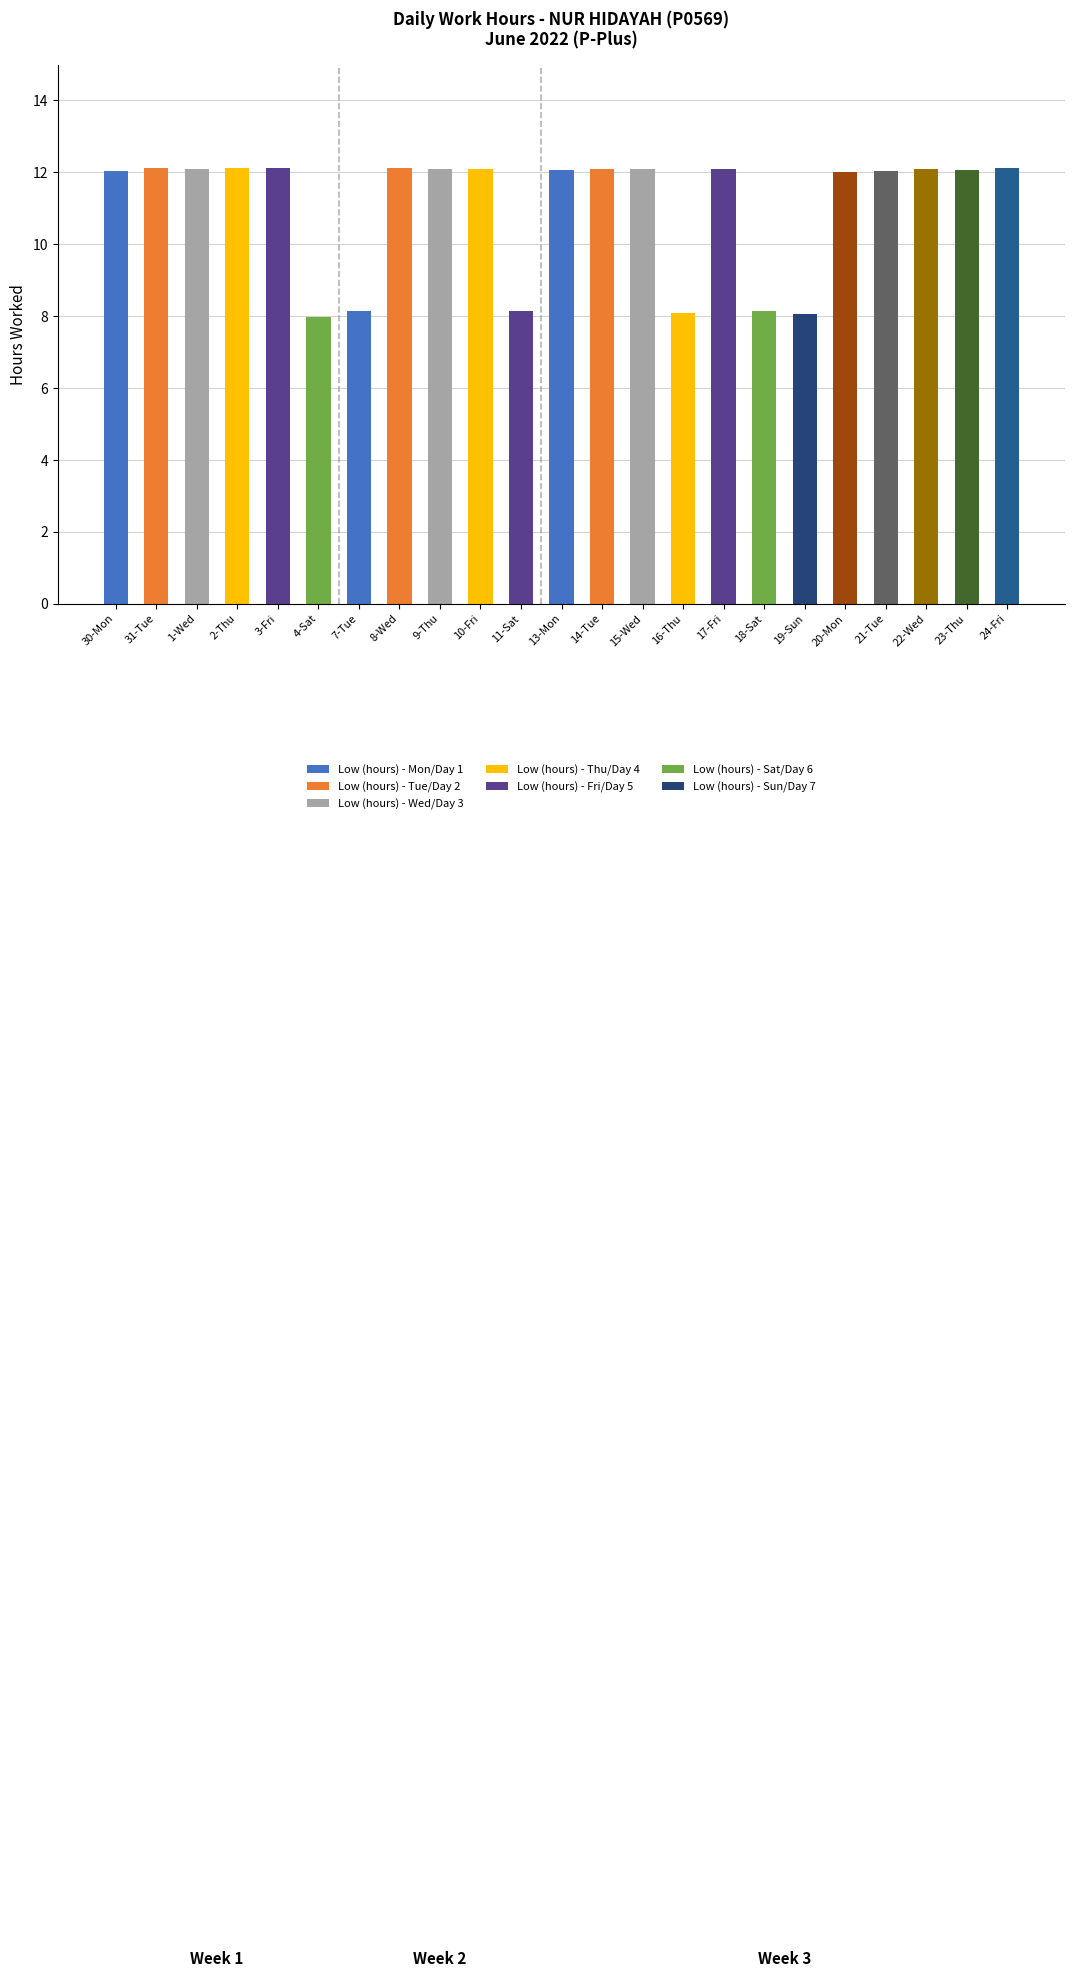

Which series has the largest total across all categories?

Low (hours)